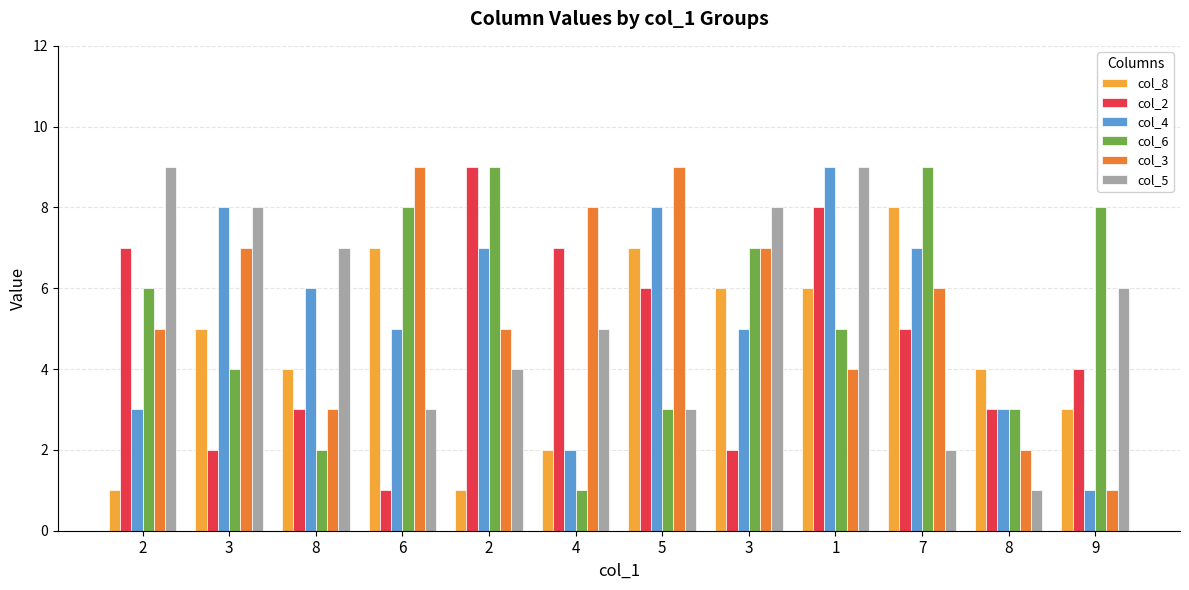

Rank the series by their maximum value, from highest to lowest.

col_2, col_4, col_6, col_3, col_5, col_8